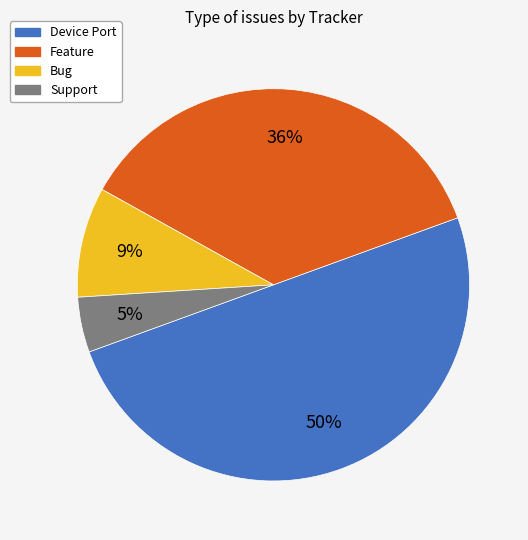

To the nearest percent, what is the difference between the largest and smallest slice percentages?

45%